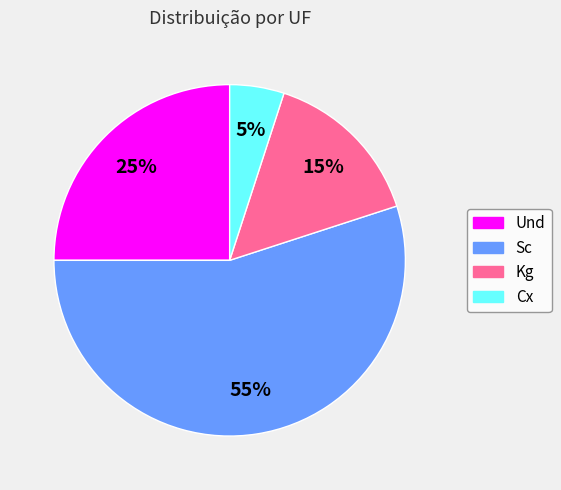

To the nearest percent, what percentage of the pie is Kg?

15%